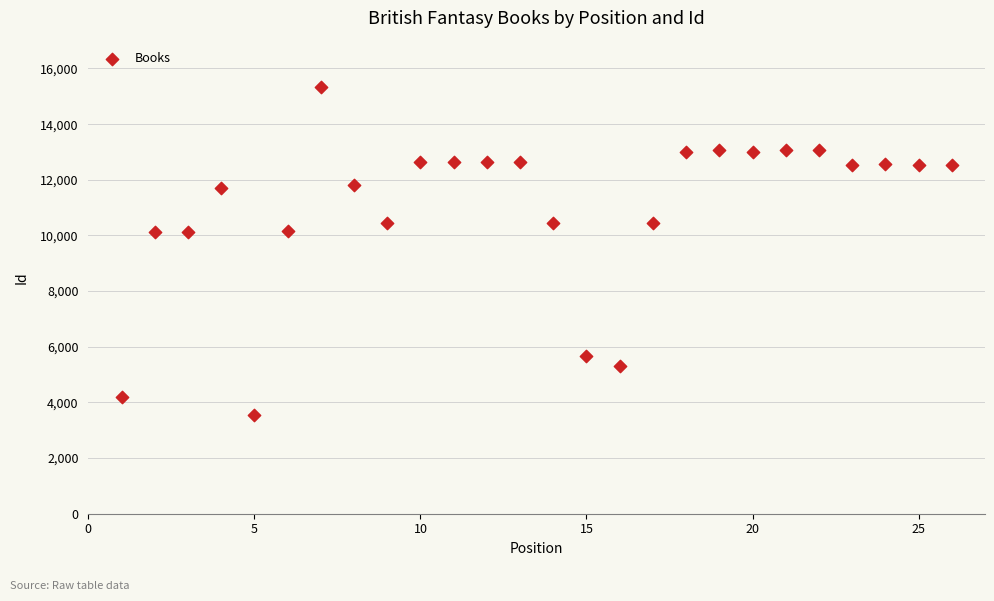

What is the range of Y values (max minus min)?

11785